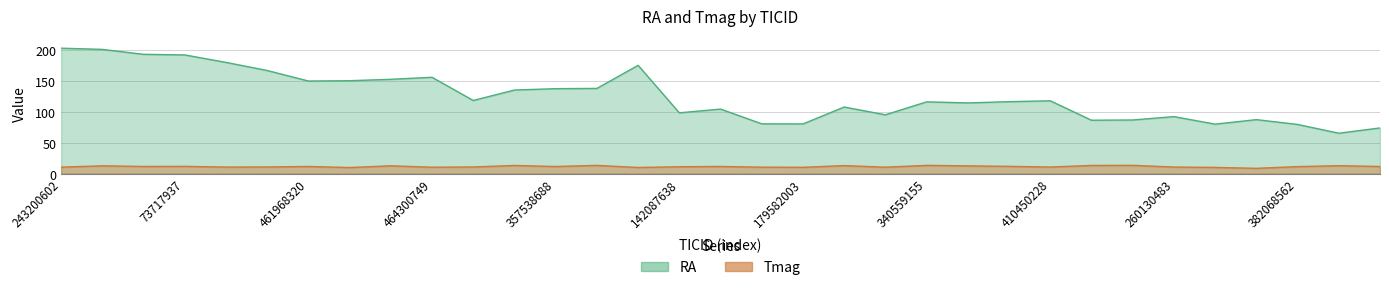

True or false: Tmag and RA cross at least once.

False